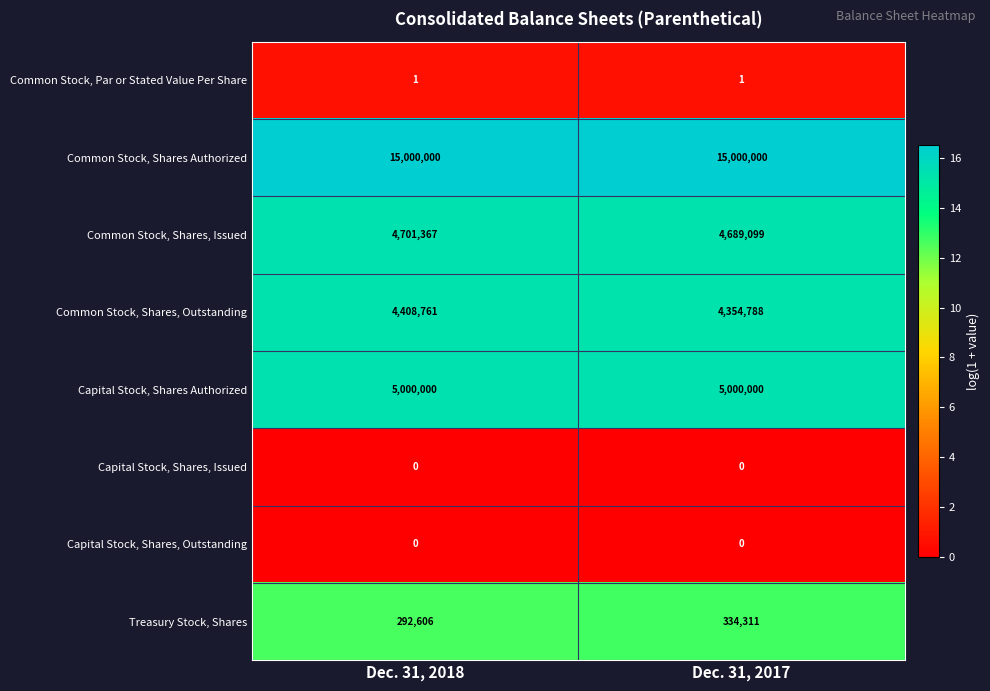

What is the sum of the Treasury Stock, Shares values at Dec. 31, 2017 and Dec. 31, 2018?

626917